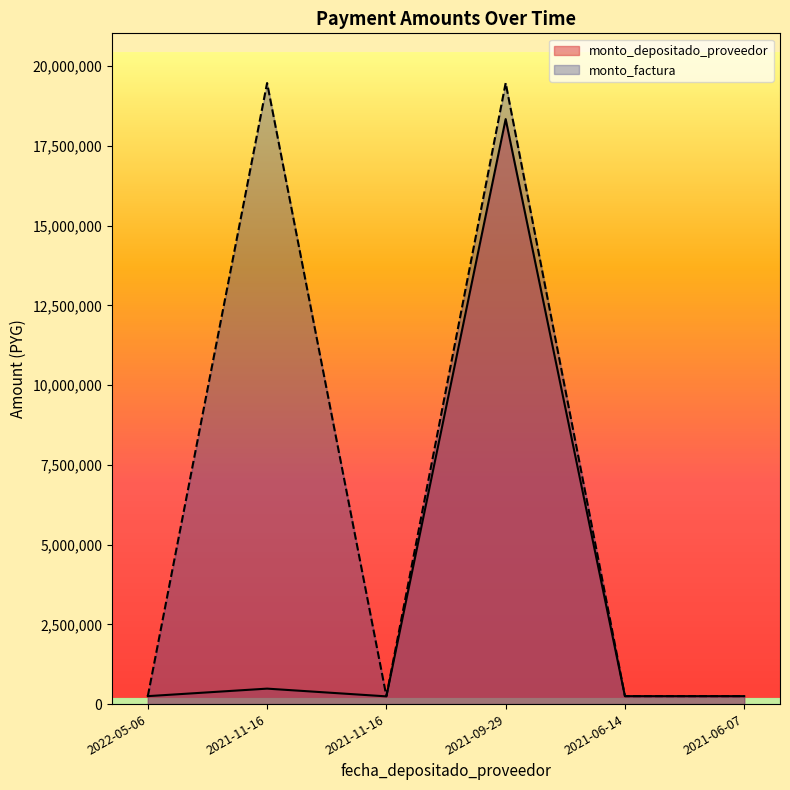

What is the difference between the second highest and second lowest values in the monto_depositado_proveedor series?

235509